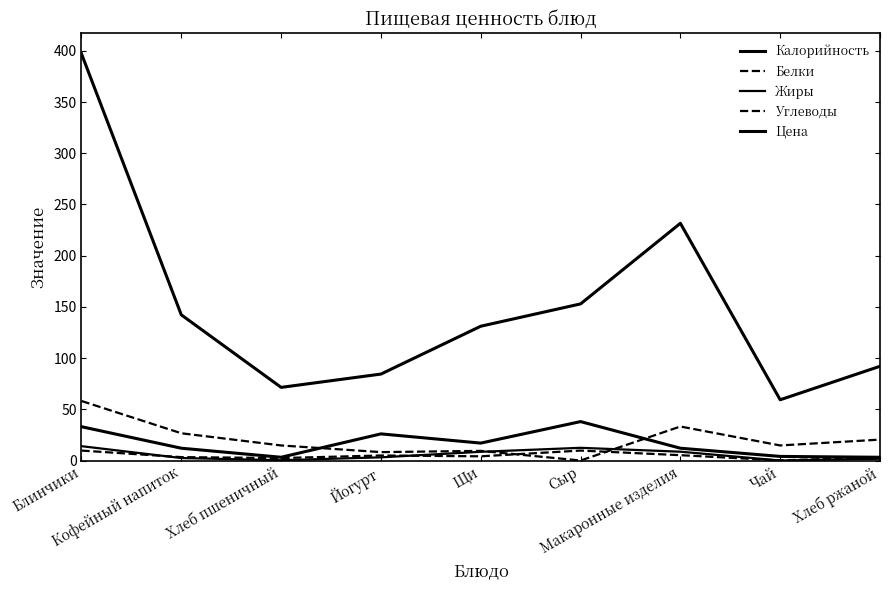

Does the chart have visible grid lines?

No